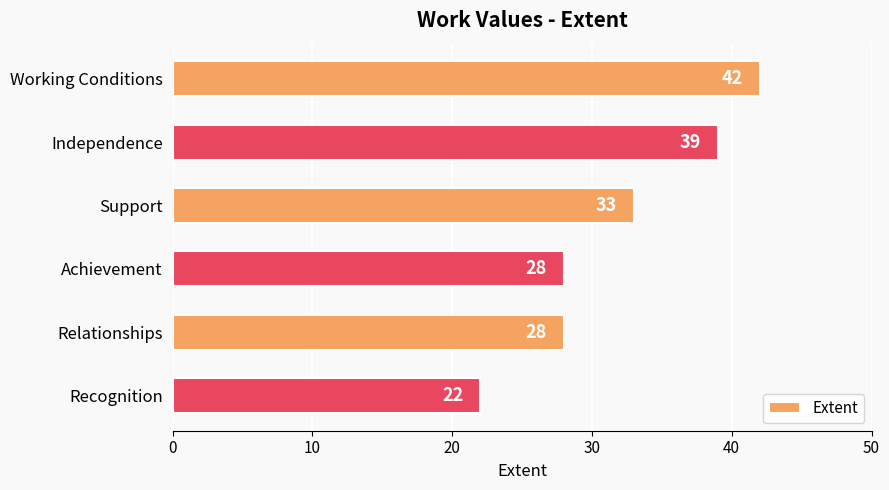

Reading top to bottom, list all the values displayed in this chart.

Working Conditions=42	Independence=39	Support=33	Achievement=28	Relationships=28	Recognition=22